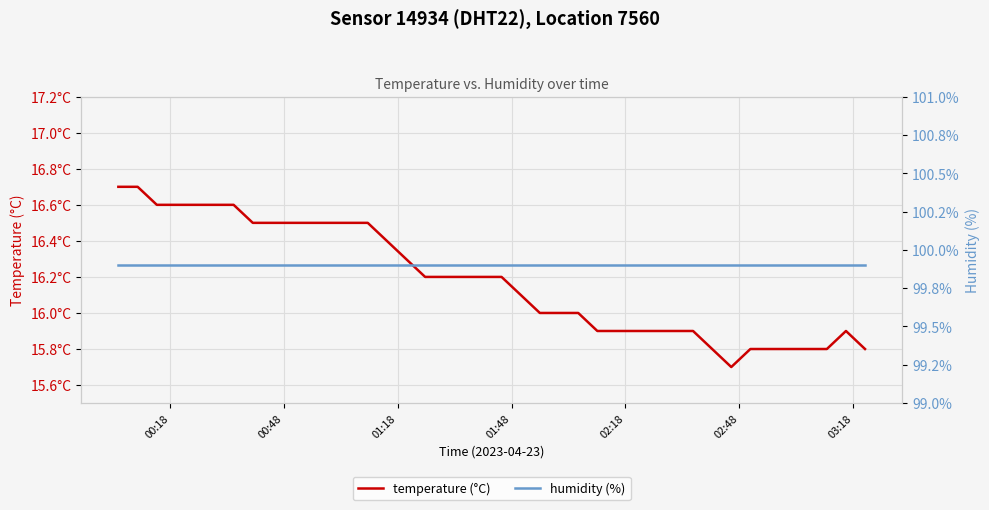

Which series has the largest total across all categories?

humidity (%)